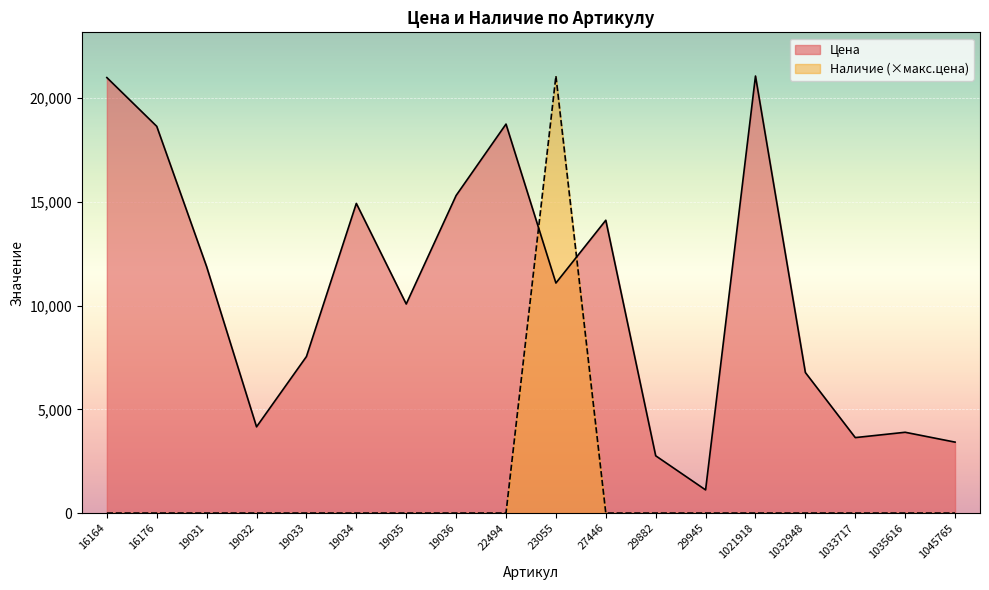

What are all the series names shown in the legend?

Цена, Наличие (×макс.цена)